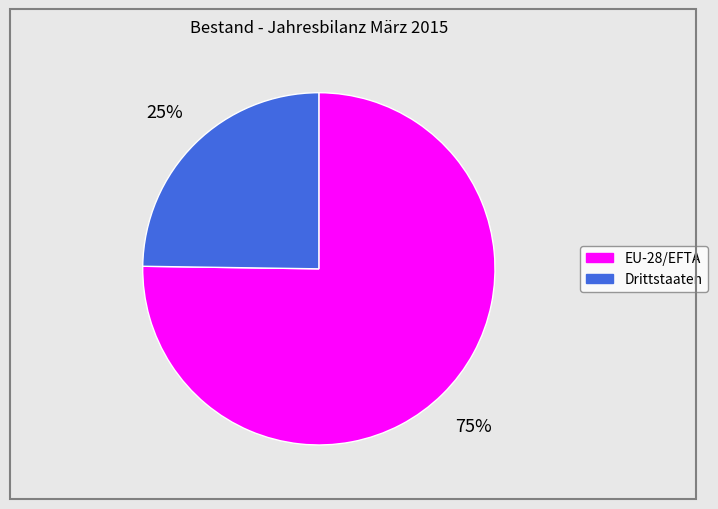

To the nearest percent, what is the difference between the largest and smallest slice percentages?

50%